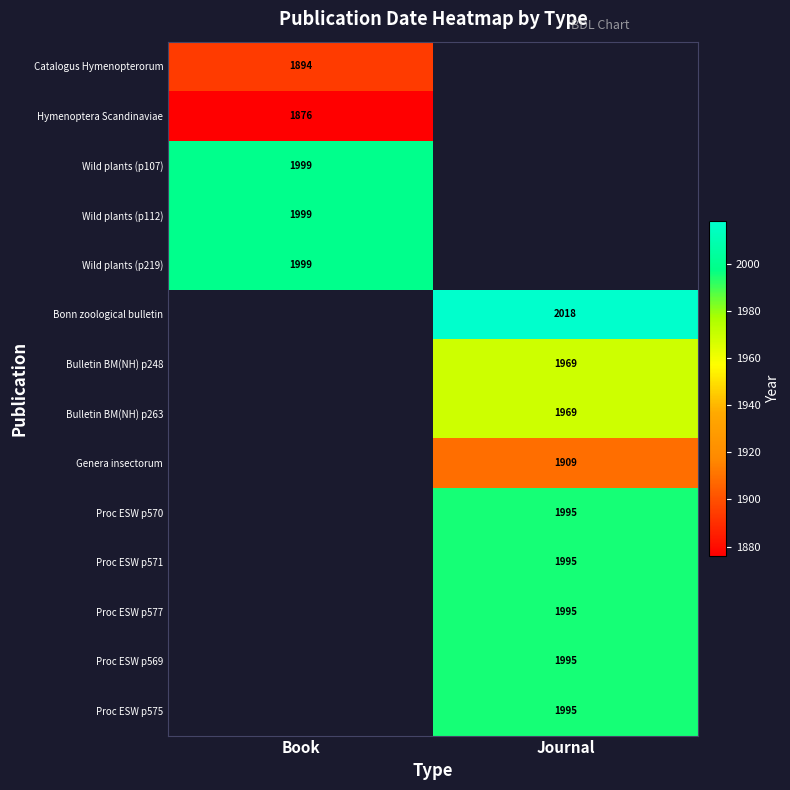

At how many categories does at least one series exceed 1999?

1